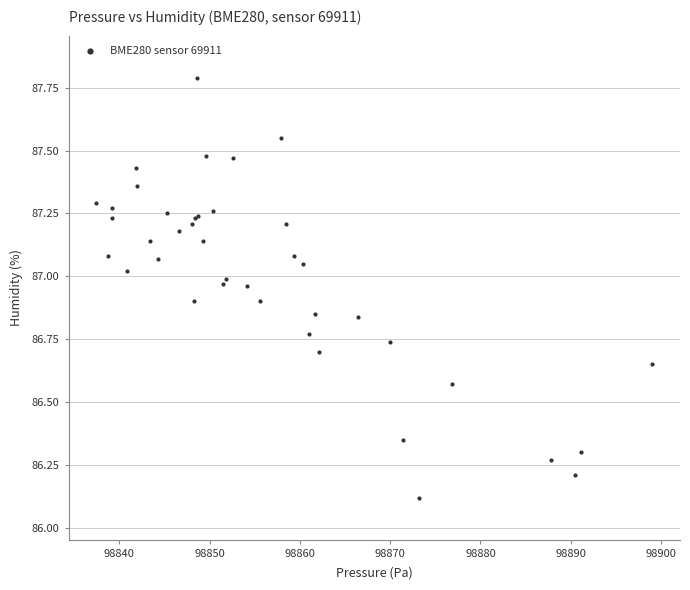

What Y value in the scatter plot is closest to 86?

86.1